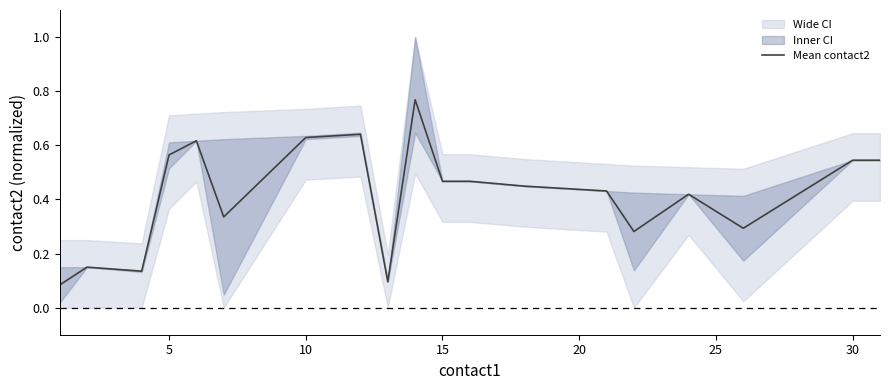

True or false: Mean contact2 has a value of 0.9 at 5.

False